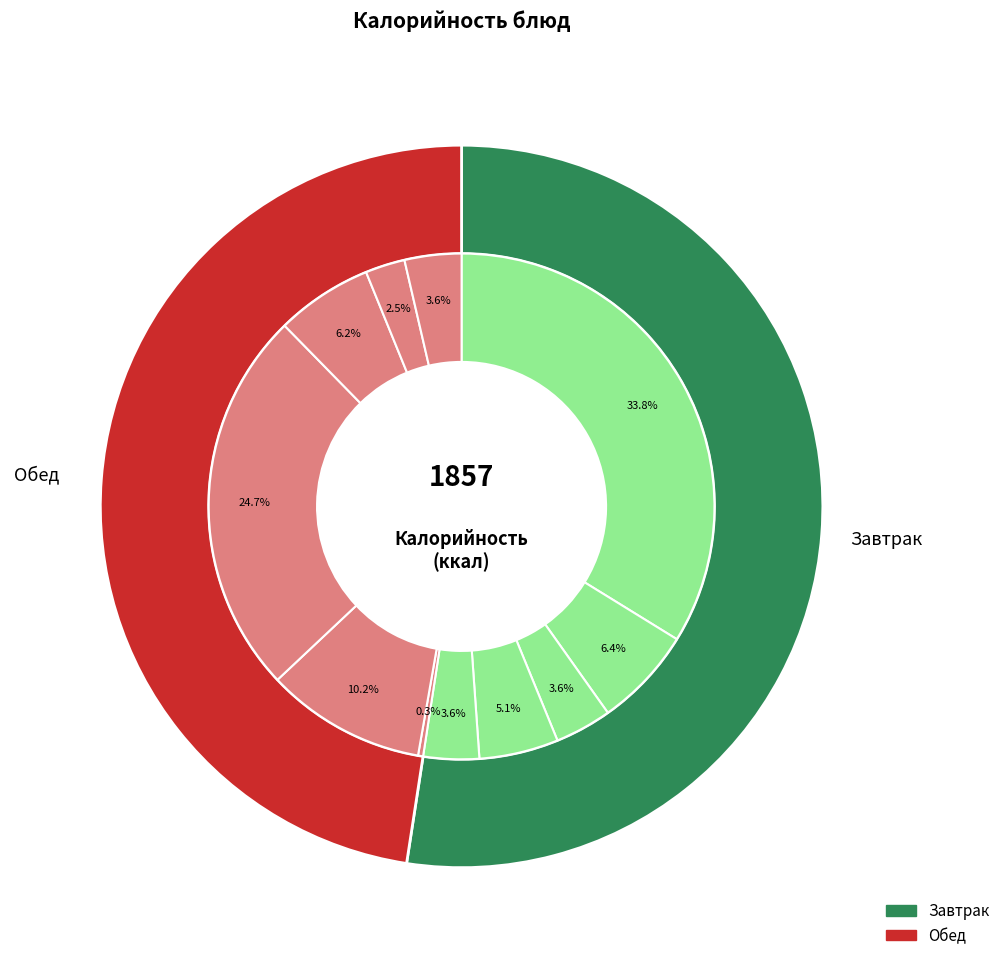

Which has a higher value, Хлеб ржаной or Масло сливочное?

Хлеб ржаной